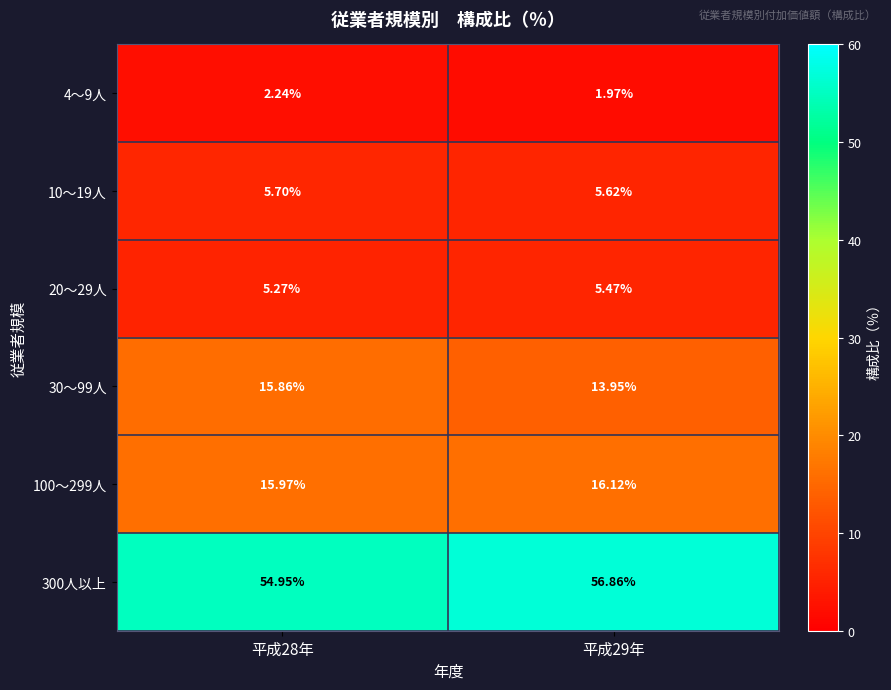

How many values in the 100～299人 series exceed 16?

1